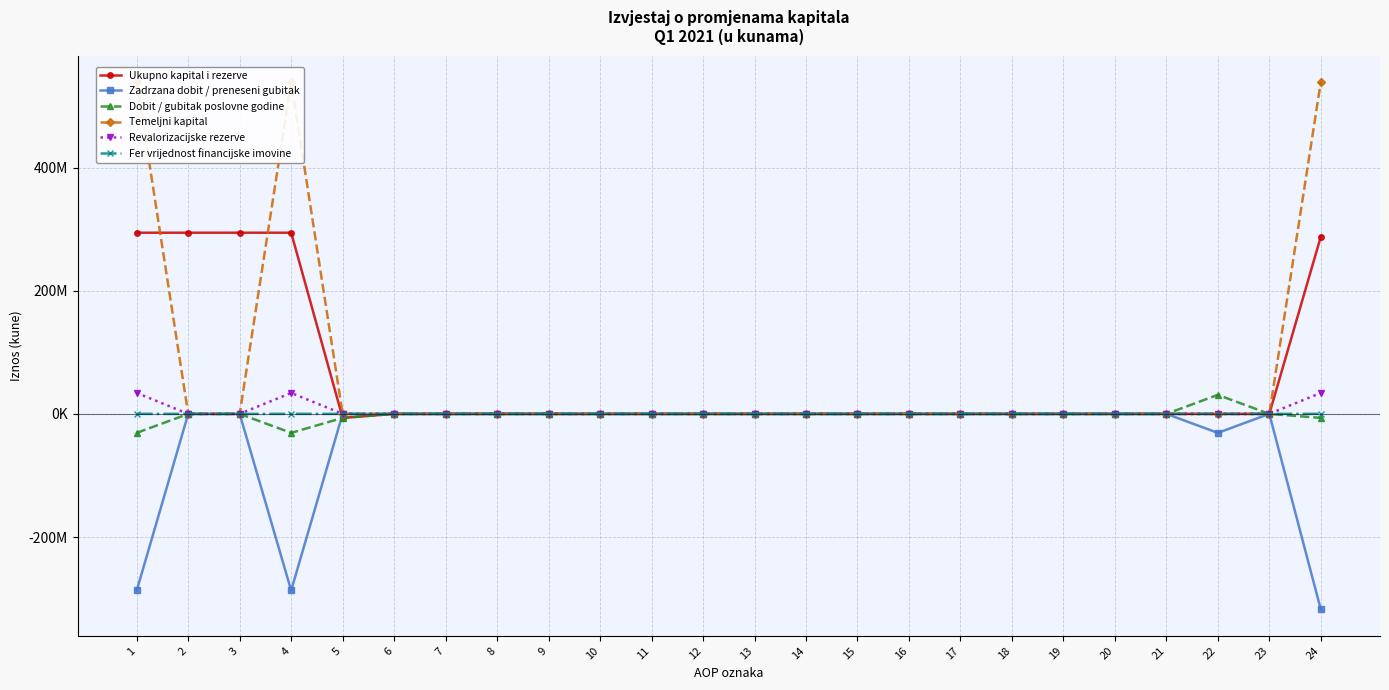

Where is Zadrzana dobit / preneseni gubitak nearest to the value -158832678?

1